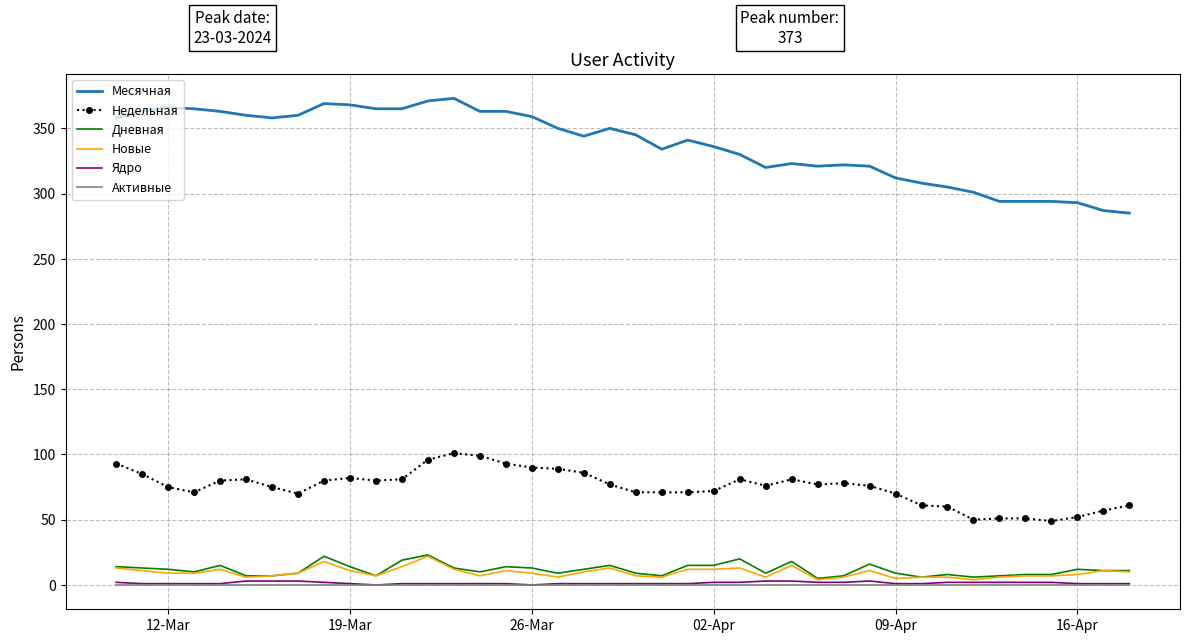

True or false: Недельная and Новые cross at least once.

False